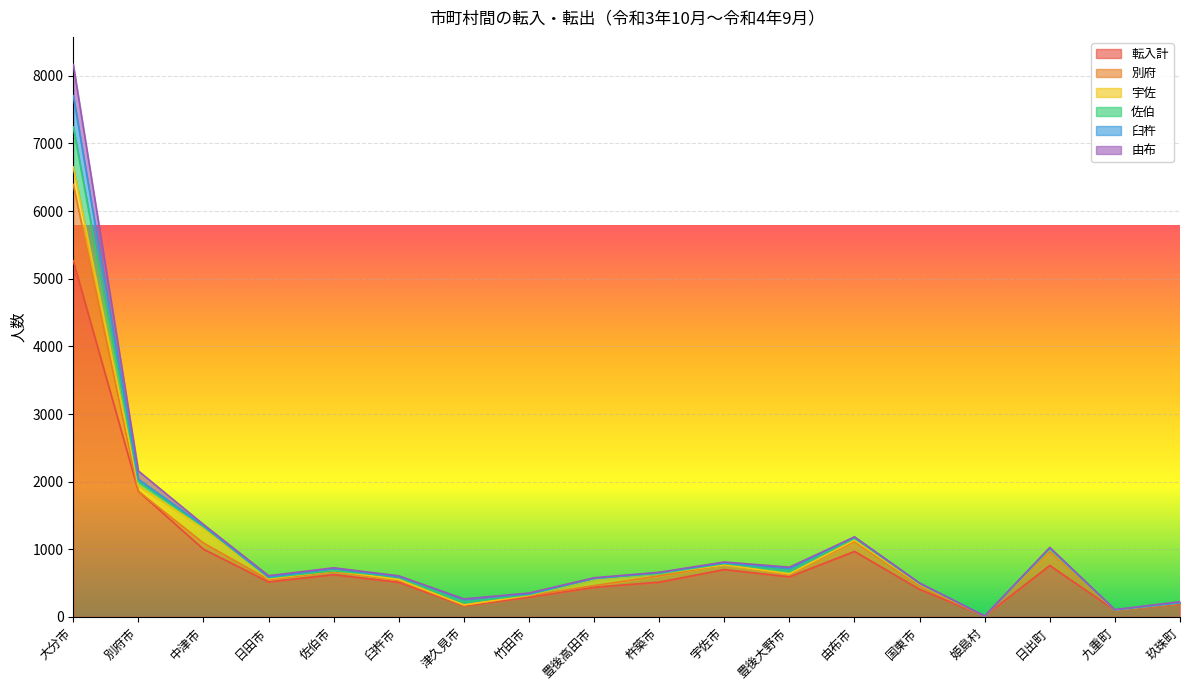

What is the maximum value for 臼杵?

463